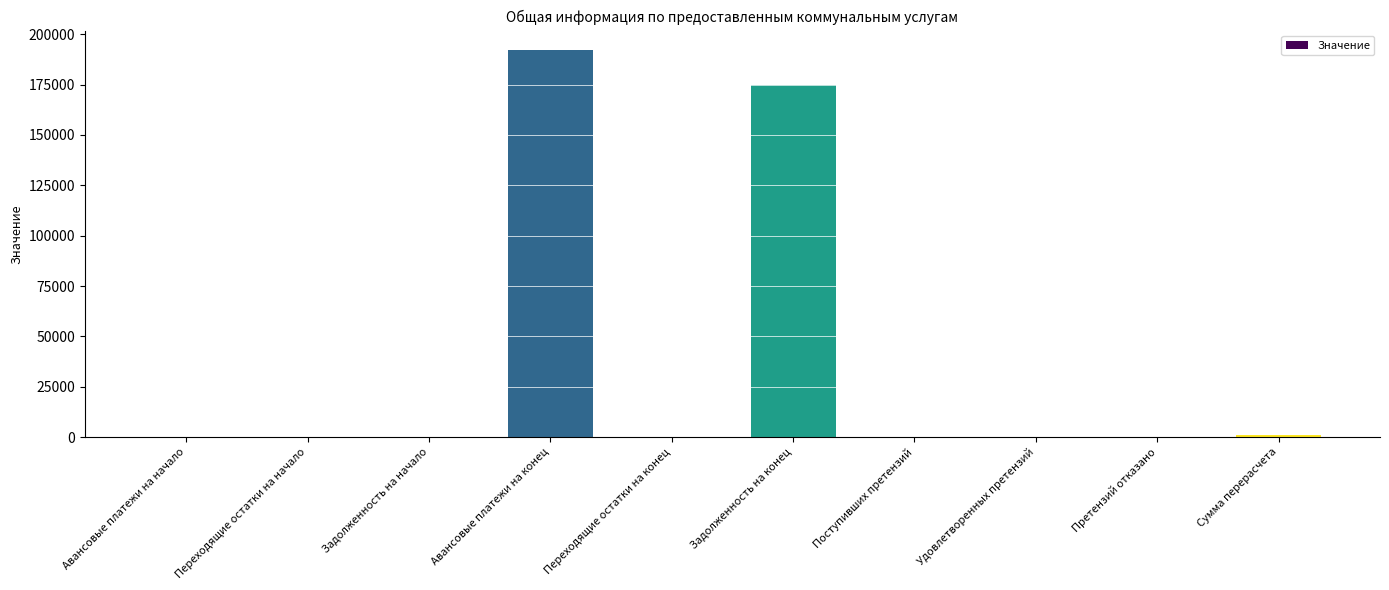

What is the sum of all values?

368199.5